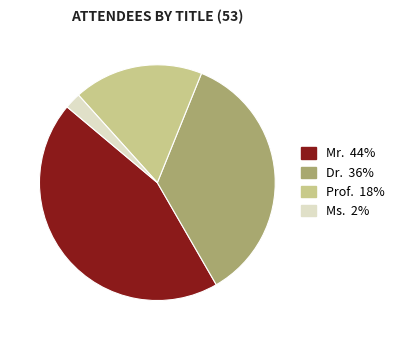

Rank the categories by value from lowest to highest.

Ms., Prof., Dr., Mr.